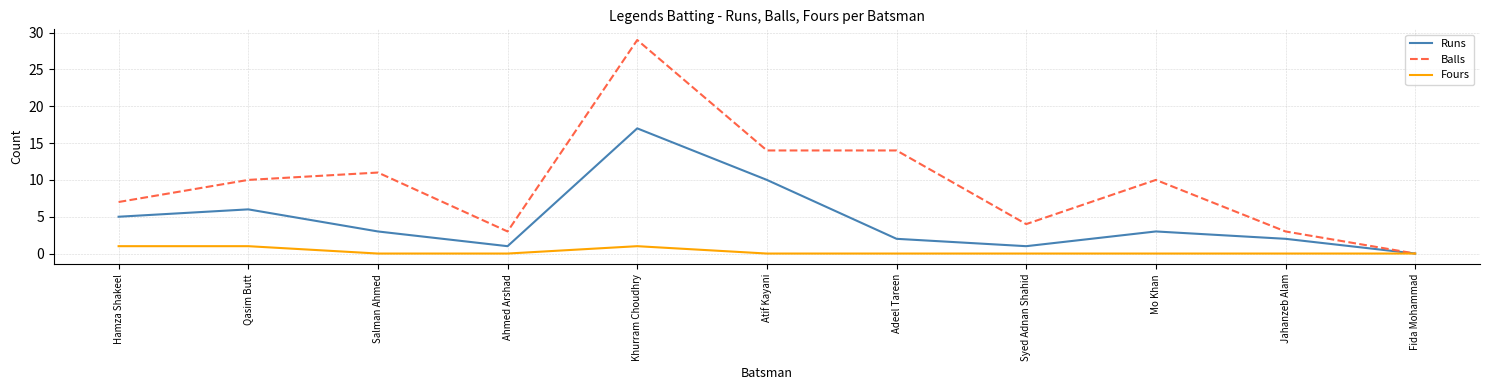

How many distinct data groups are displayed?

3